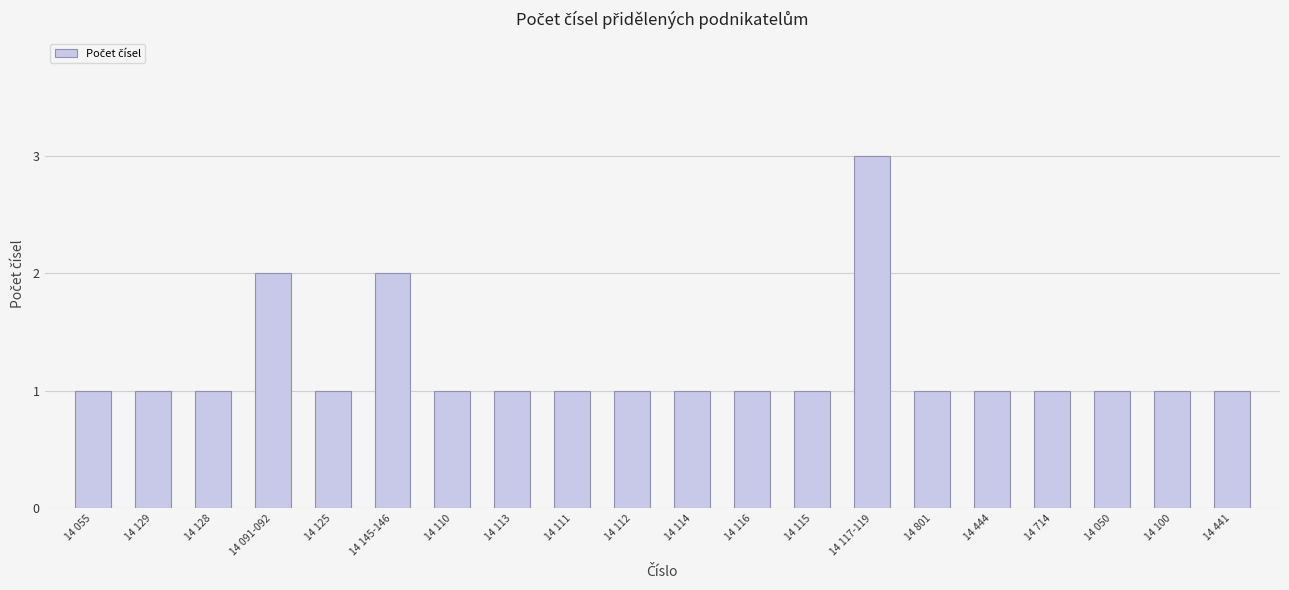

What position from the right is 14 110?

14